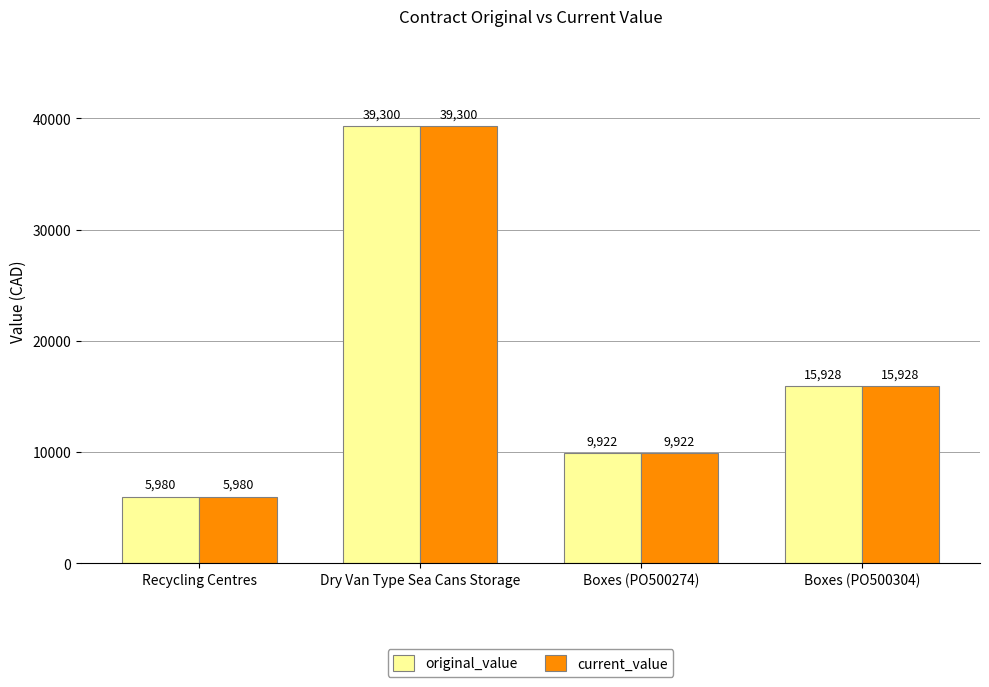

Count the number of data series in this chart.

2